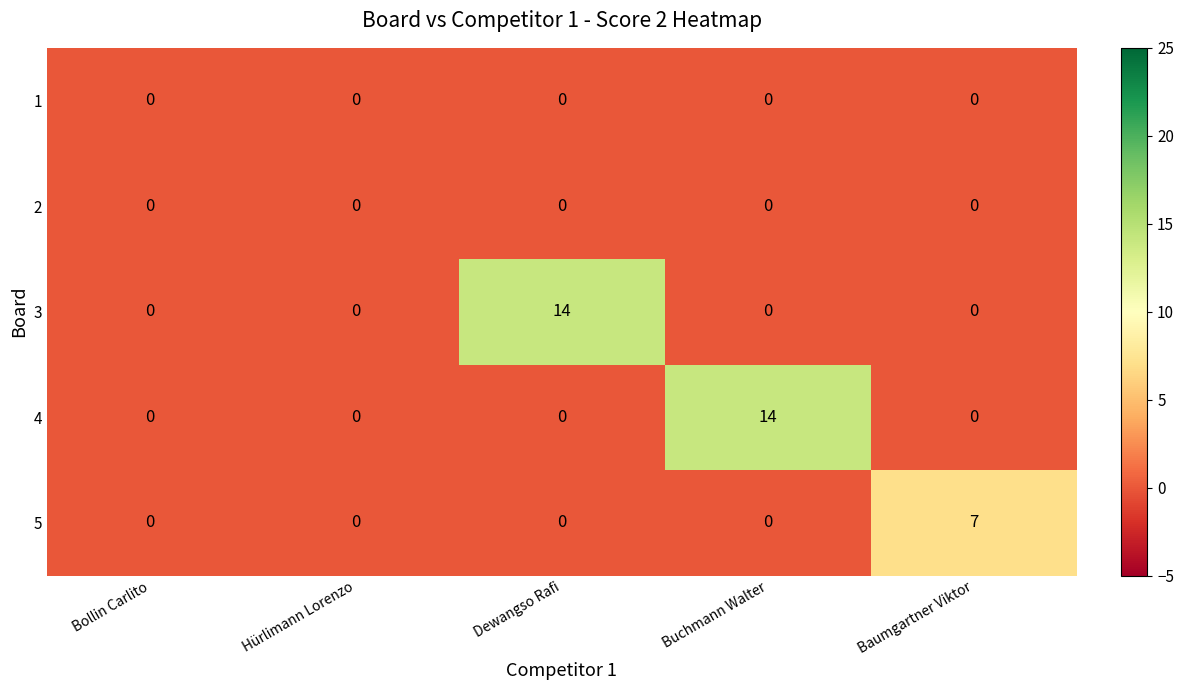

What is the sum of all 4 values?

14